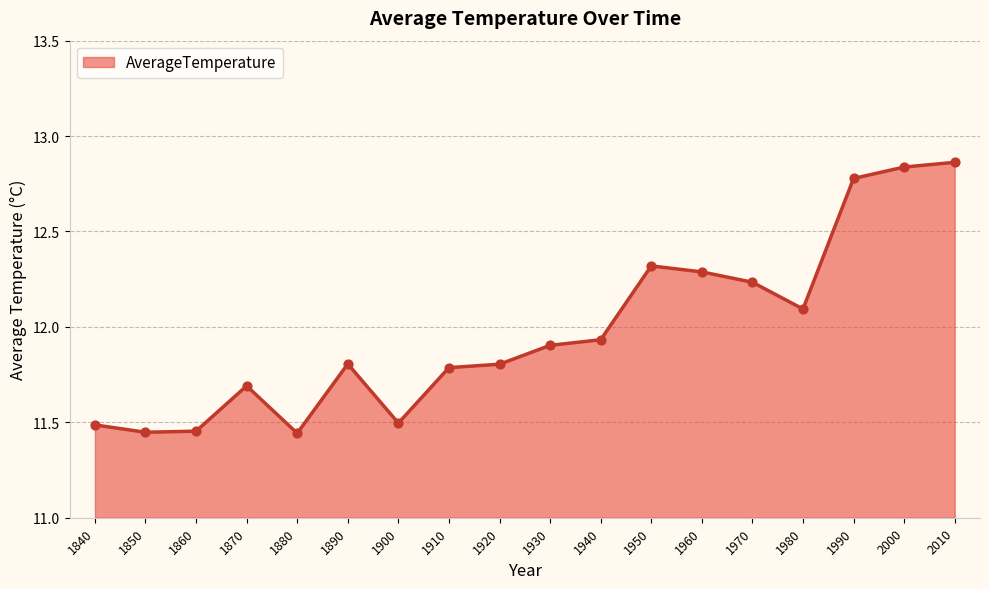

Approximately how many times larger is the value at 1990 compared to 2010?

1.0